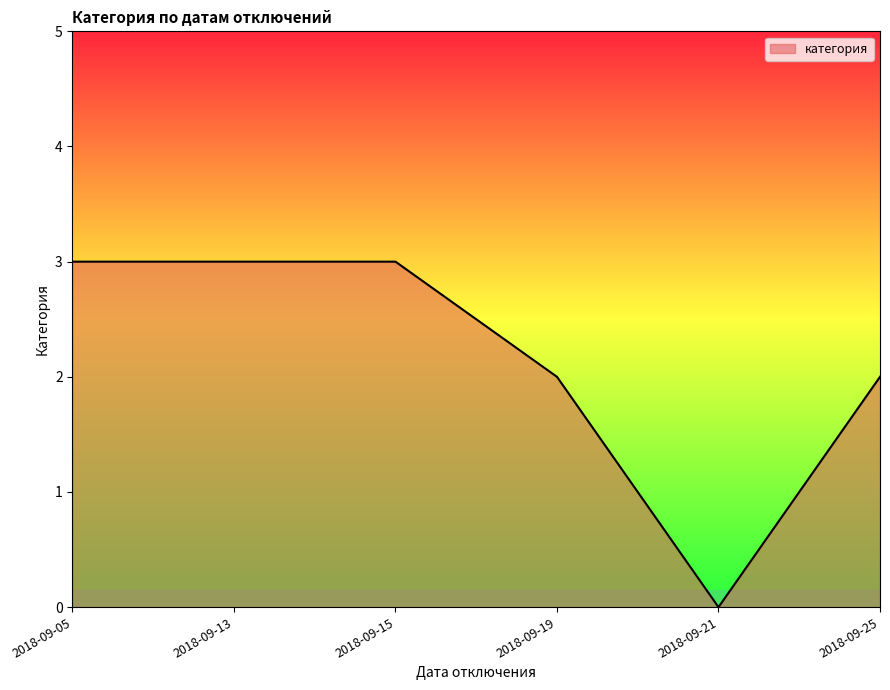

What is the average value?

2